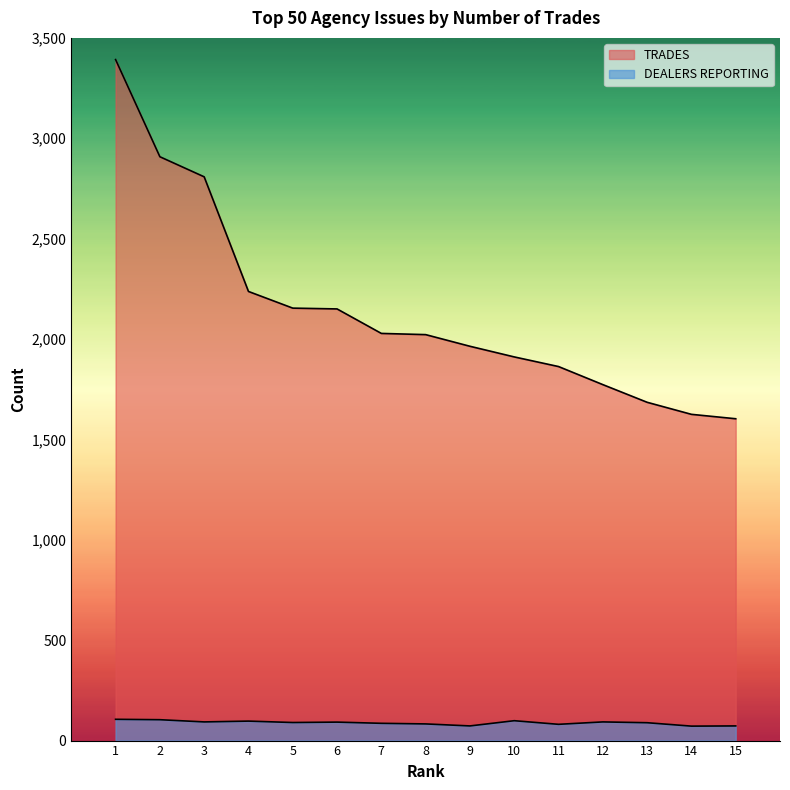

List the labels in order of TRADES value, smallest first.

15, 14, 13, 12, 11, 10, 9, 8, 7, 6, 5, 4, 3, 2, 1